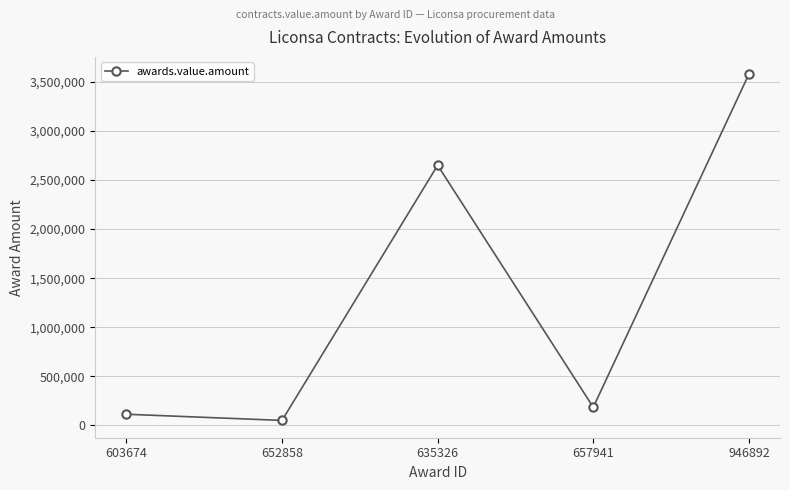

Between 657941 and 652858, which is larger?

657941